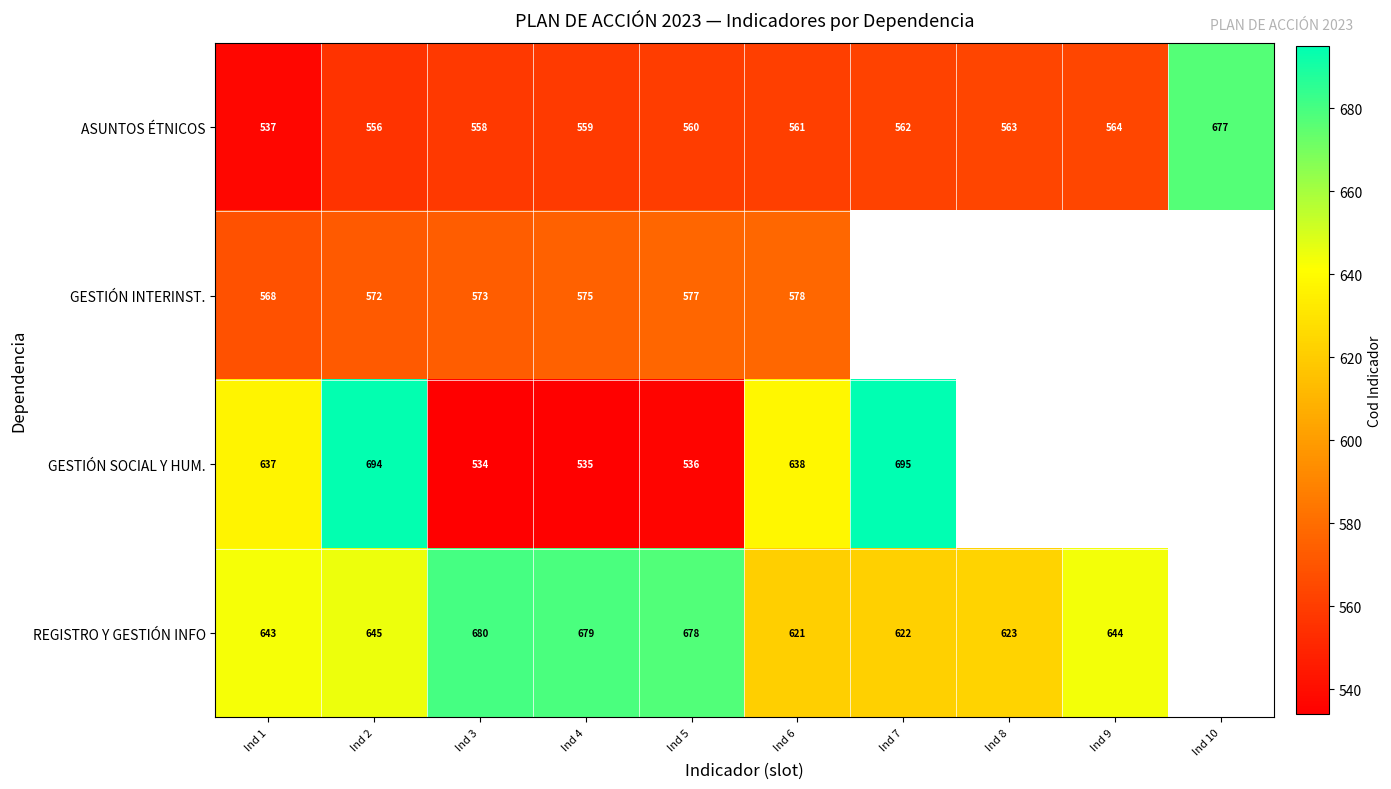

How many values in the ASUNTOS ÉTNICOS series are below 561?

5